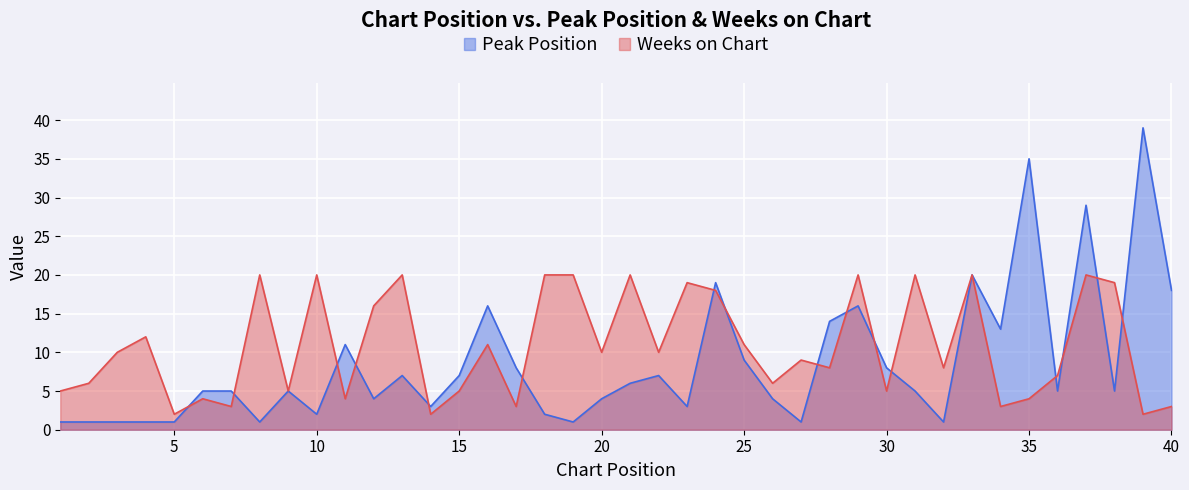

Which series has the largest total across all categories?

Weeks on Chart